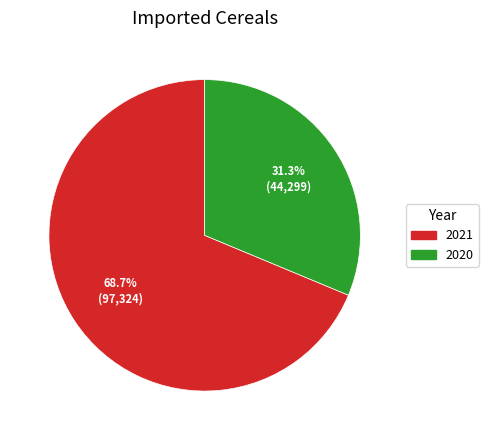

What portion of the pie excludes 2021?

31.3%